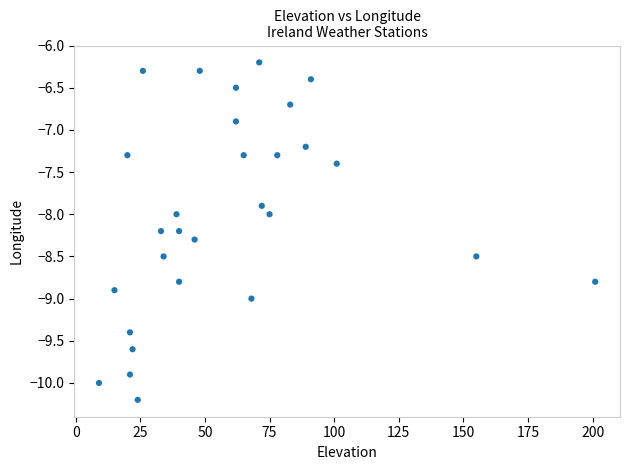

What is the range of X values (max minus min)?

192.0